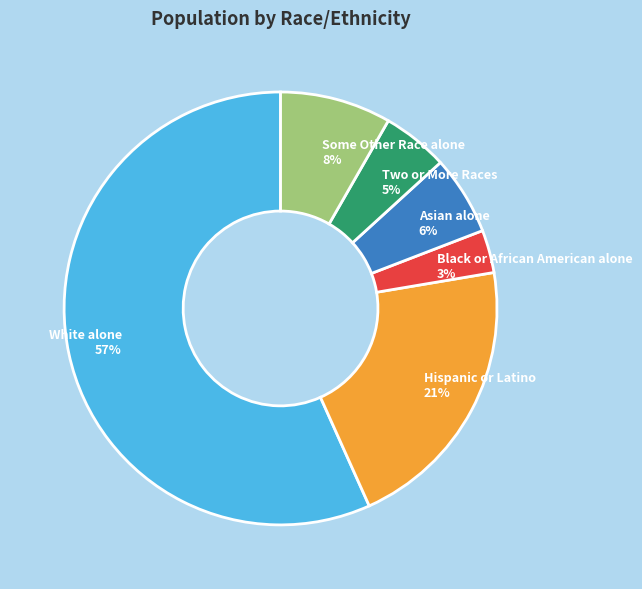

Which has a higher value, Black or African American alone or Two or More Races?

Two or More Races